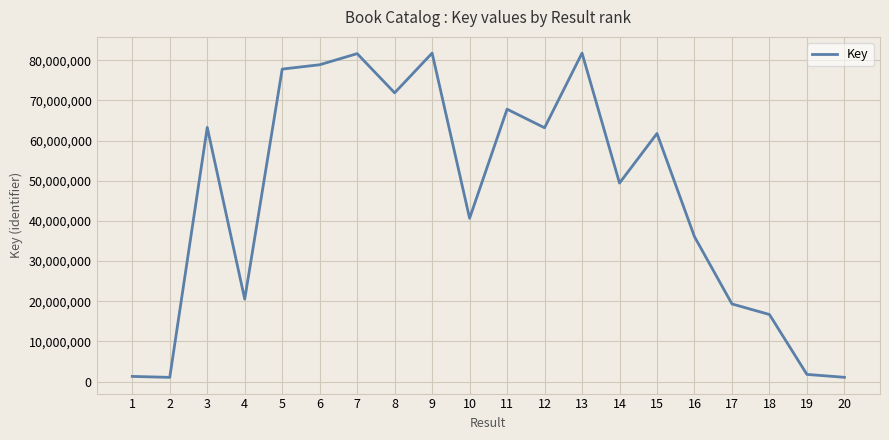

Count the number of categories in the chart.

20